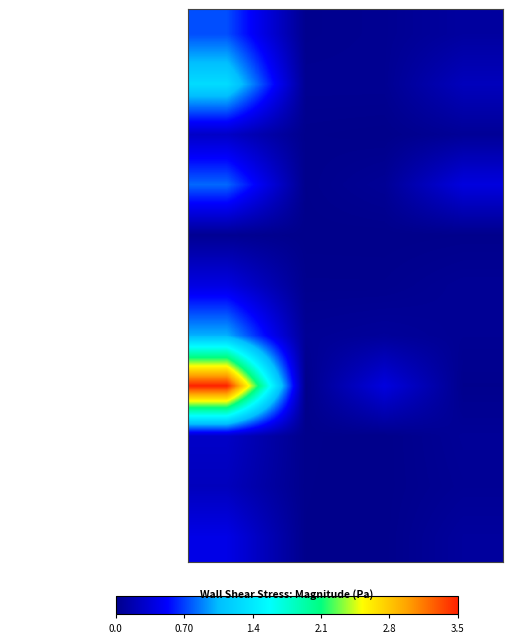

Reading left to right, transcribe all the data shown in this chart.

Каша жидкая молочная из манной крупы: Калорийность=0.7	Белки=0.0	Жиры=0.0	Углеводы=0.1
Кофейный напиток: Калорийность=1.3	Белки=0.0	Жиры=0.0	Углеводы=0.2
Хлеб пшеничный (завтрак): Калорийность=0.3	Белки=0.0	Жиры=0.0	Углеводы=0.1
Конфеты: Калорийность=0.8	Белки=0.0	Жиры=0.1	Углеводы=0.4
Нарезка из свежих помидоров: Калорийность=0.0	Белки=0.0	Жиры=0.0	Углеводы=0.0
Суп картофельный с бобовыми: Калорийность=0.4	Белки=0.0	Жиры=0.0	Углеводы=0.0
Котлета: Калорийность=1.0	Белки=0.0	Жиры=0.1	Углеводы=0.0
Гречка отварная рассыпчатая: Калорийность=3.5	Белки=0.0	Жиры=0.4	Углеводы=0.0
Хлеб пшеничный (обед): Калорийность=0.3	Белки=0.0	Жиры=0.0	Углеводы=0.1
Хлеб ржаной: Калорийность=0.2	Белки=0.0	Жиры=0.0	Углеводы=0.0
Мандарины: Калорийность=0.4	Белки=0.0	Жиры=0.0	Углеводы=0.1